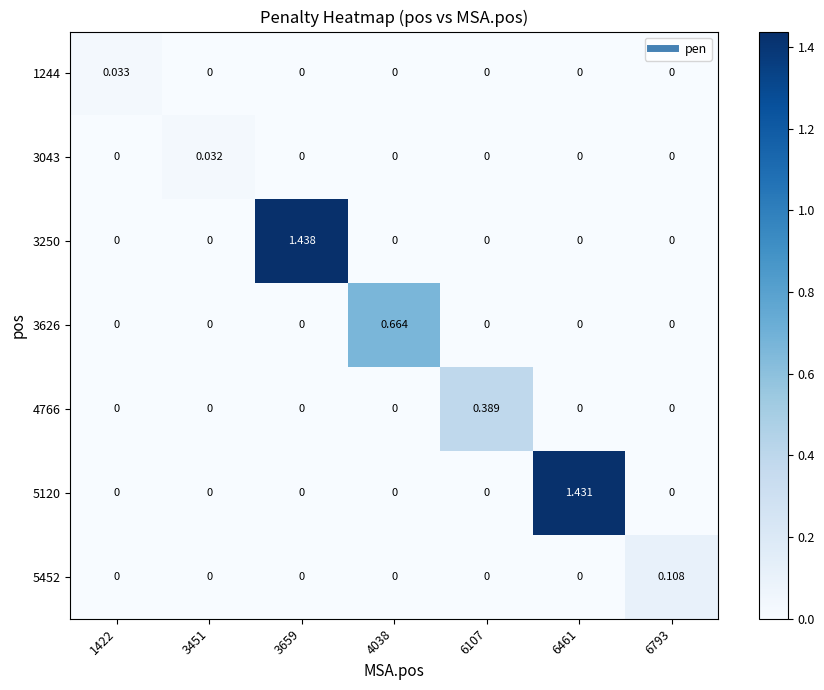

Reading left to right, extract all data points from this chart.

1244: 1422=0.0	3451=0.0	3659=0.0	4038=0.0	6107=0.0	6461=0.0	6793=0.0
3043: 1422=0.0	3451=0.0	3659=0.0	4038=0.0	6107=0.0	6461=0.0	6793=0.0
3250: 1422=0.0	3451=0.0	3659=1.4	4038=0.0	6107=0.0	6461=0.0	6793=0.0
3626: 1422=0.0	3451=0.0	3659=0.0	4038=0.7	6107=0.0	6461=0.0	6793=0.0
4766: 1422=0.0	3451=0.0	3659=0.0	4038=0.0	6107=0.4	6461=0.0	6793=0.0
5120: 1422=0.0	3451=0.0	3659=0.0	4038=0.0	6107=0.0	6461=1.4	6793=0.0
5452: 1422=0.0	3451=0.0	3659=0.0	4038=0.0	6107=0.0	6461=0.0	6793=0.1